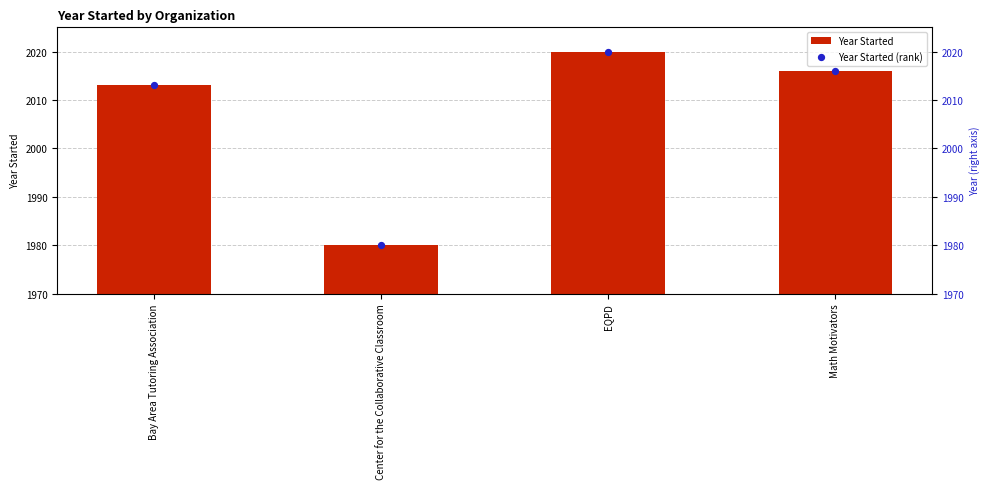

Which series has the largest total across all categories?

Year Started